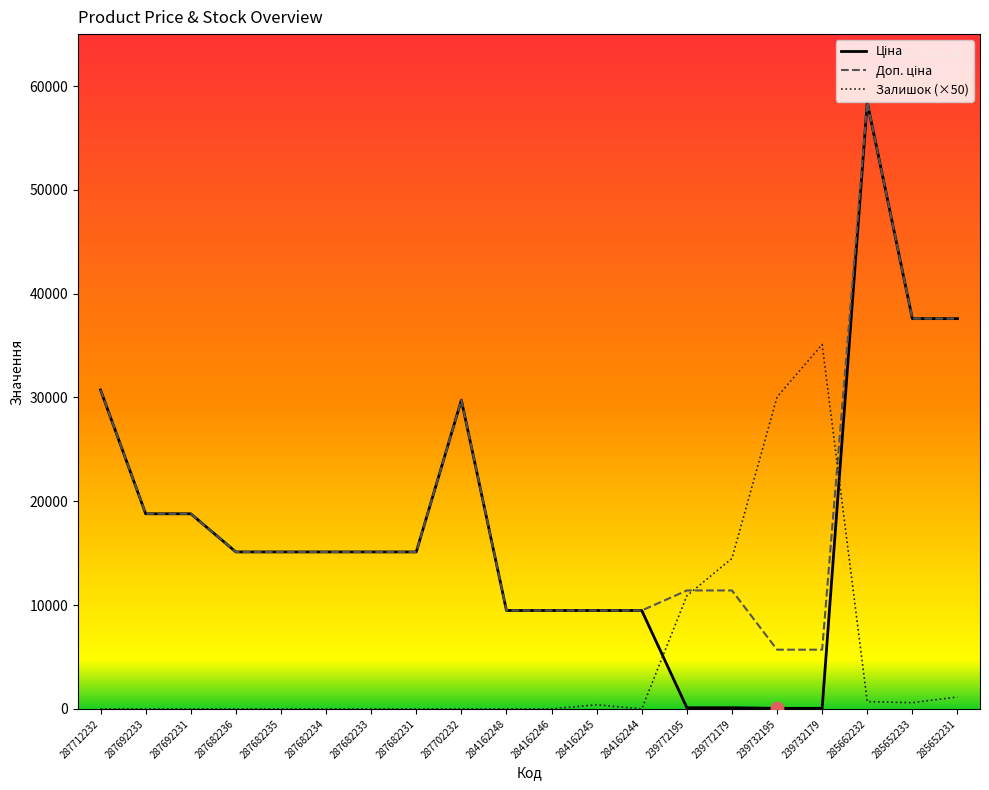

True or false: Залишок (×50) has a value of 0.0 at 284162248.

True